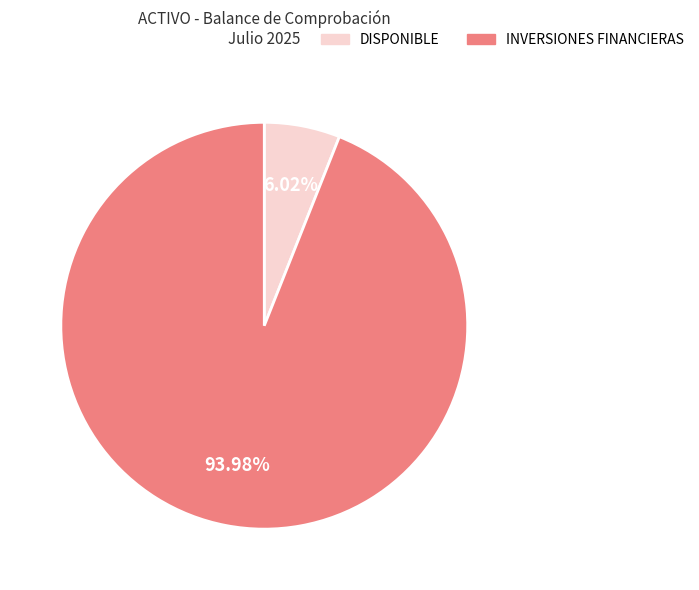

Does any single category account for the majority?

Yes